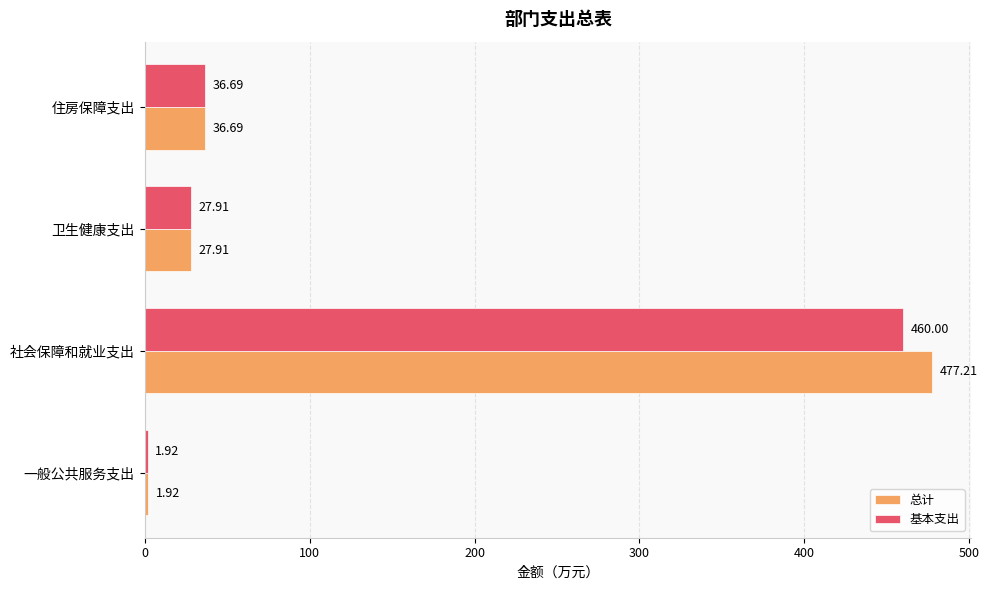

What is the average value of the 基本支出 series?

131.6